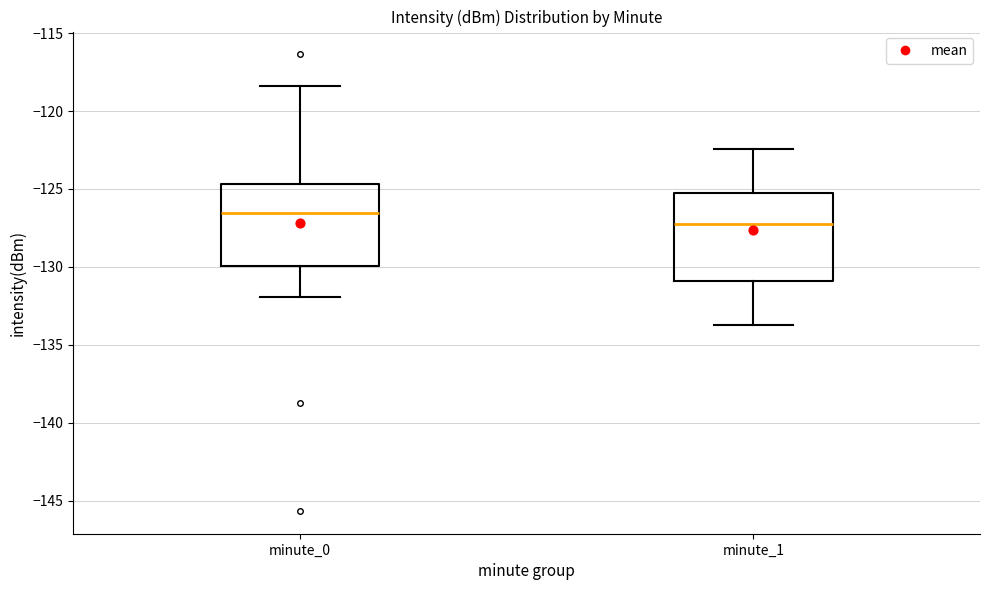

Which box's median line is the highest?

minute_0